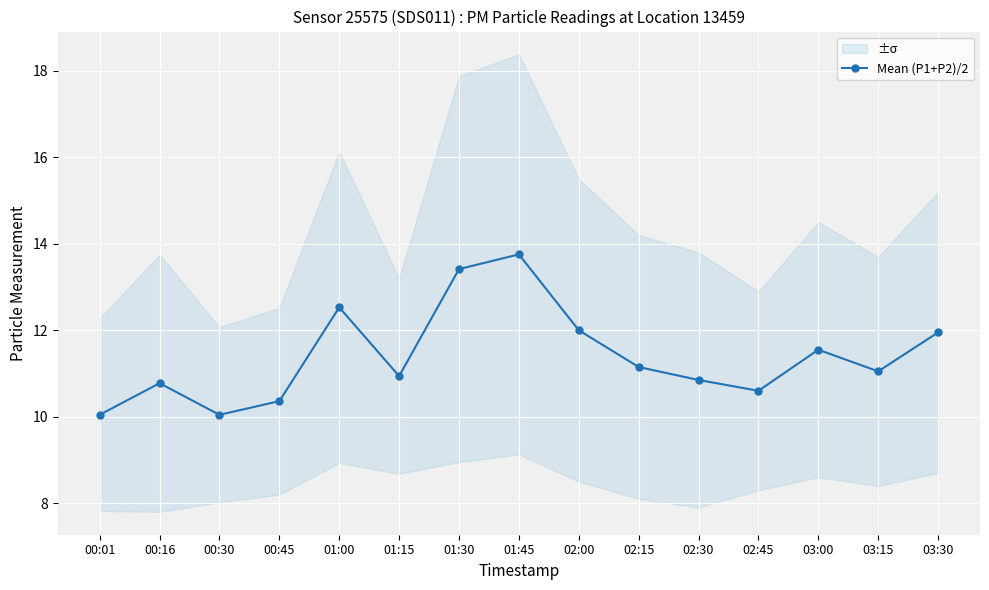

Rank the categories by value from lowest to highest.

00:01, 00:30, 00:45, 02:45, 00:16, 02:30, 01:15, 03:15, 02:15, 03:00, 03:30, 02:00, 01:00, 01:30, 01:45